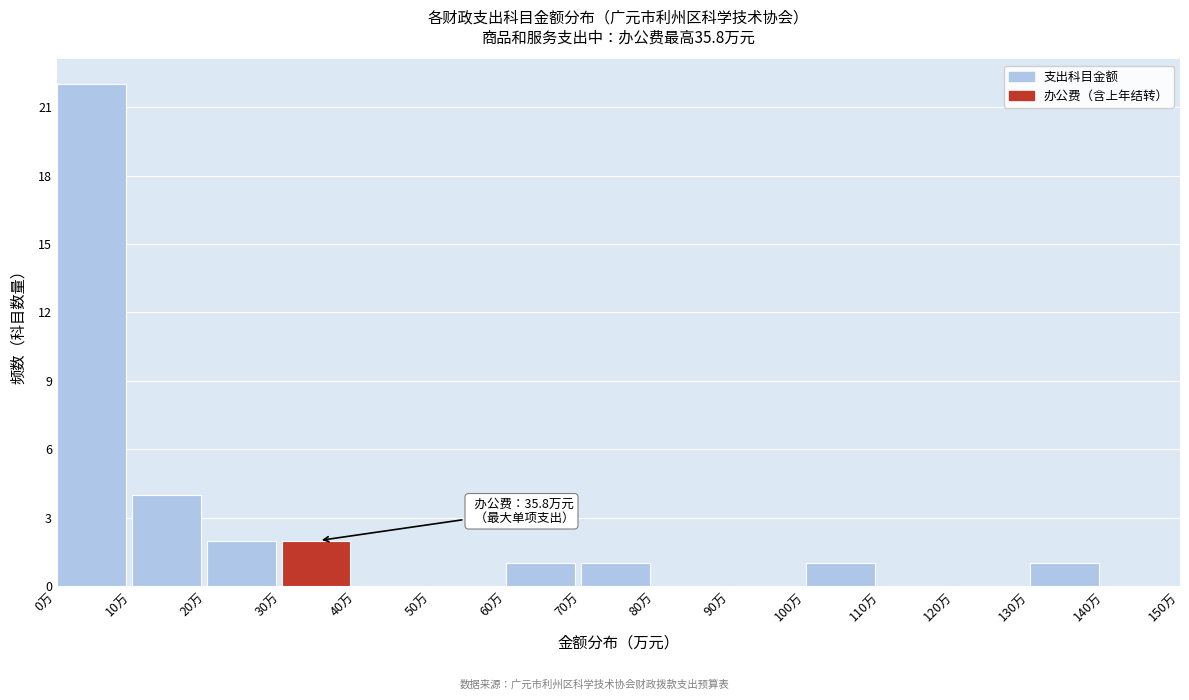

Over which range of the x-axis is the bar tallest?

0 to 10